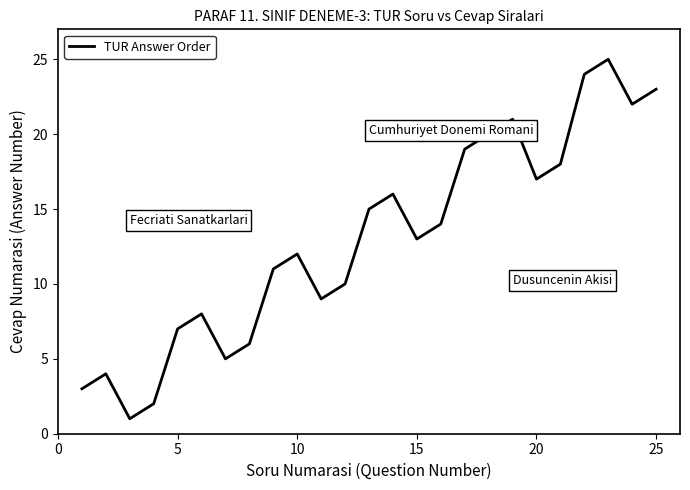

What is the average value?

13